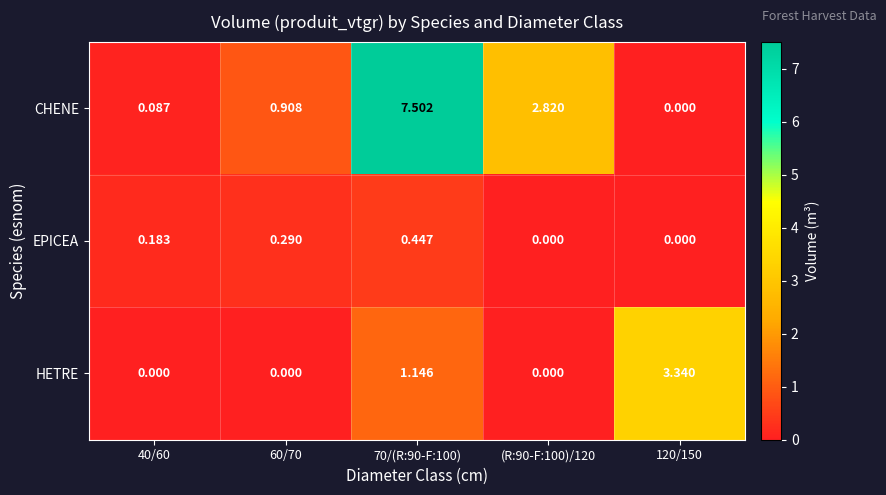

Which series changed the most between 40/60 and (R:90-F:100)/120?

CHENE